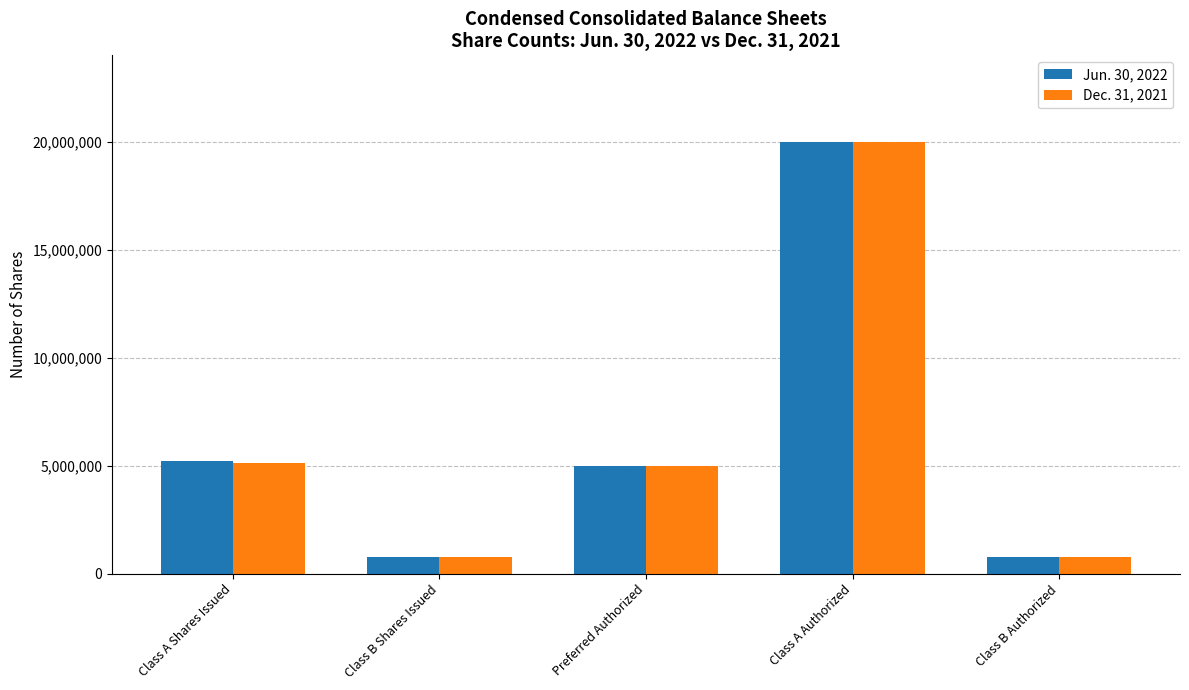

What is the label of the 5th bar from the left?

Class B Authorized